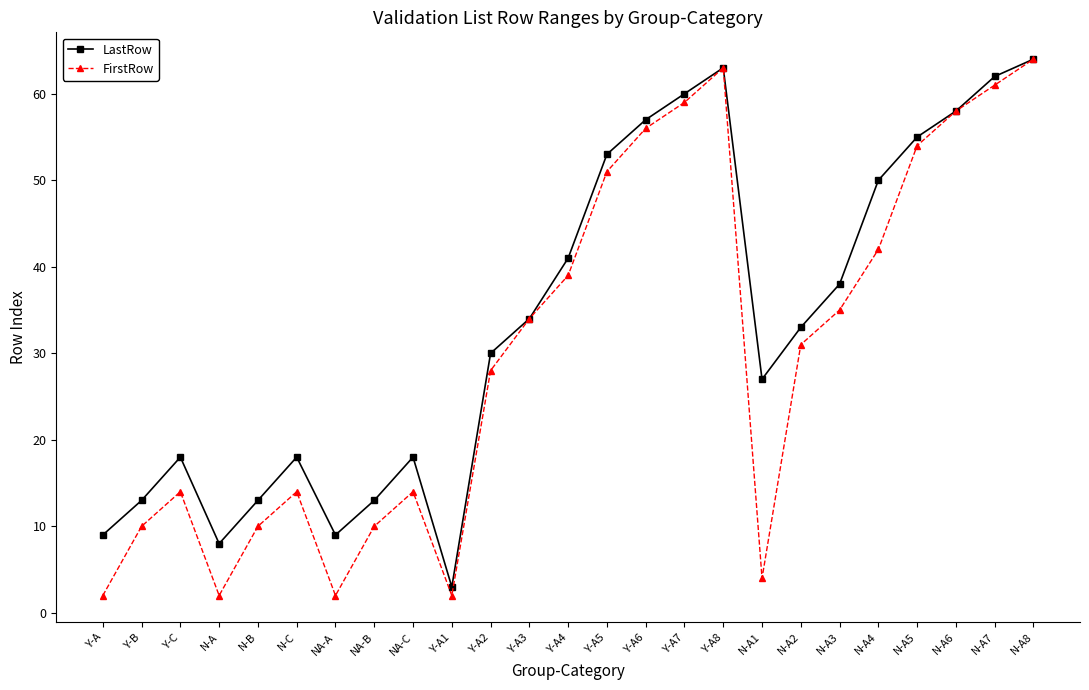

Where is the first local minimum for FirstRow?

N-A